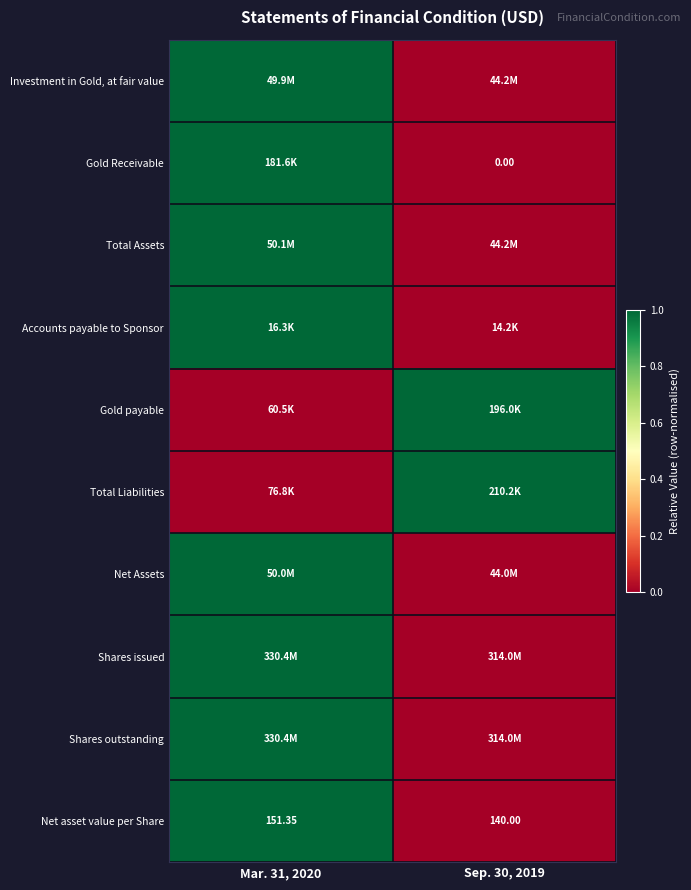

At which category is the sum across all series the highest?

Mar. 31, 2020